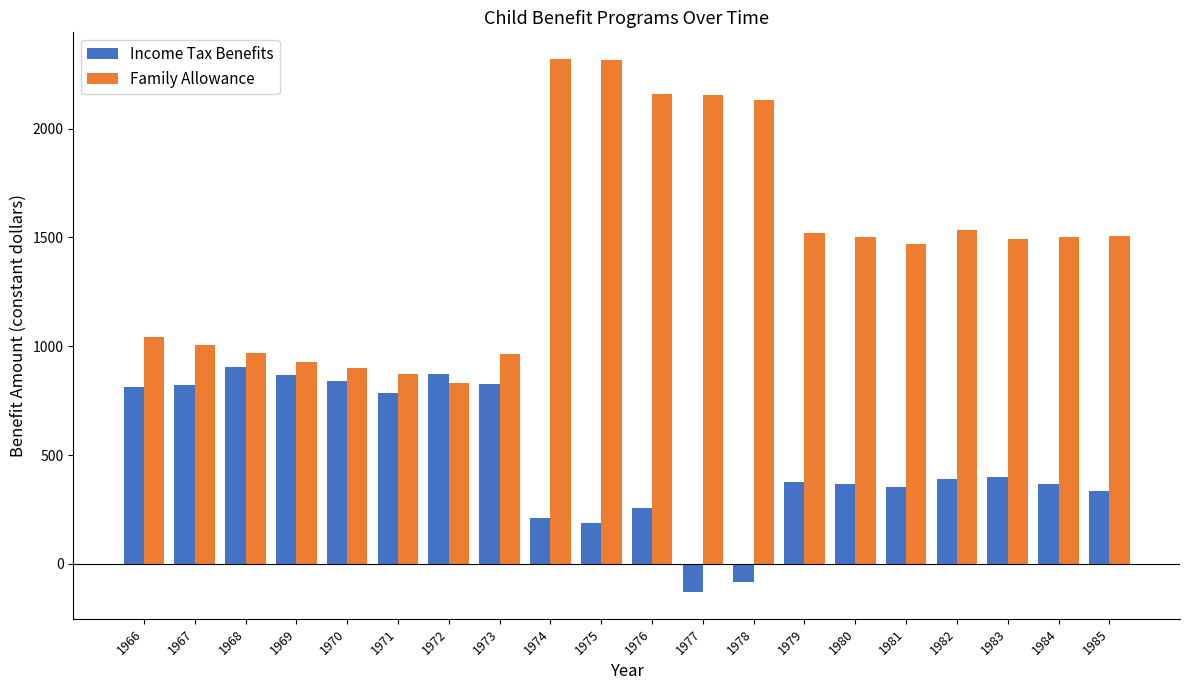

What is the difference between the maximum and minimum values in the Family Allowance series?

1487.0